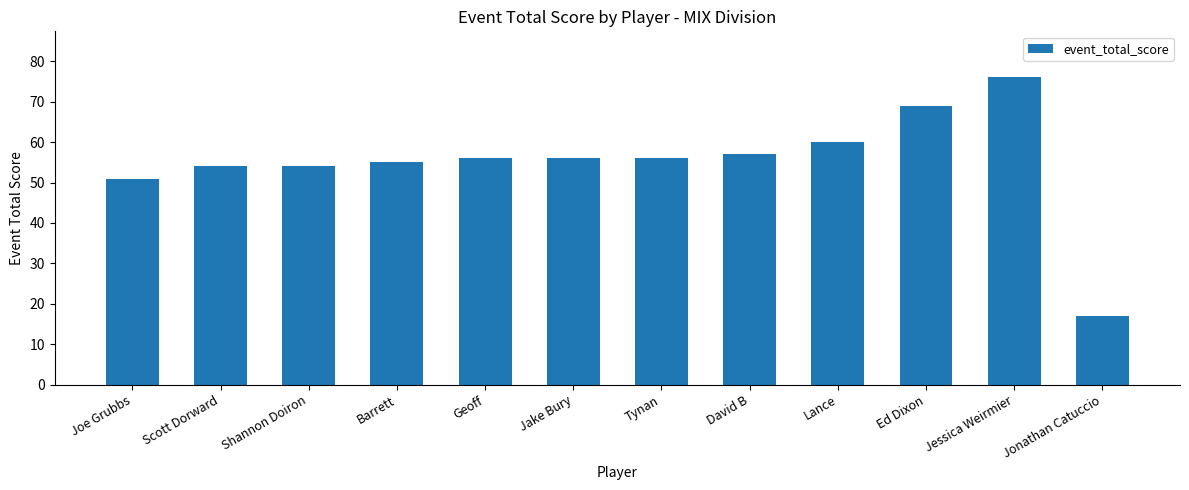

What is the ratio of the value at Jake Bury to the value at Geoff?

1.0